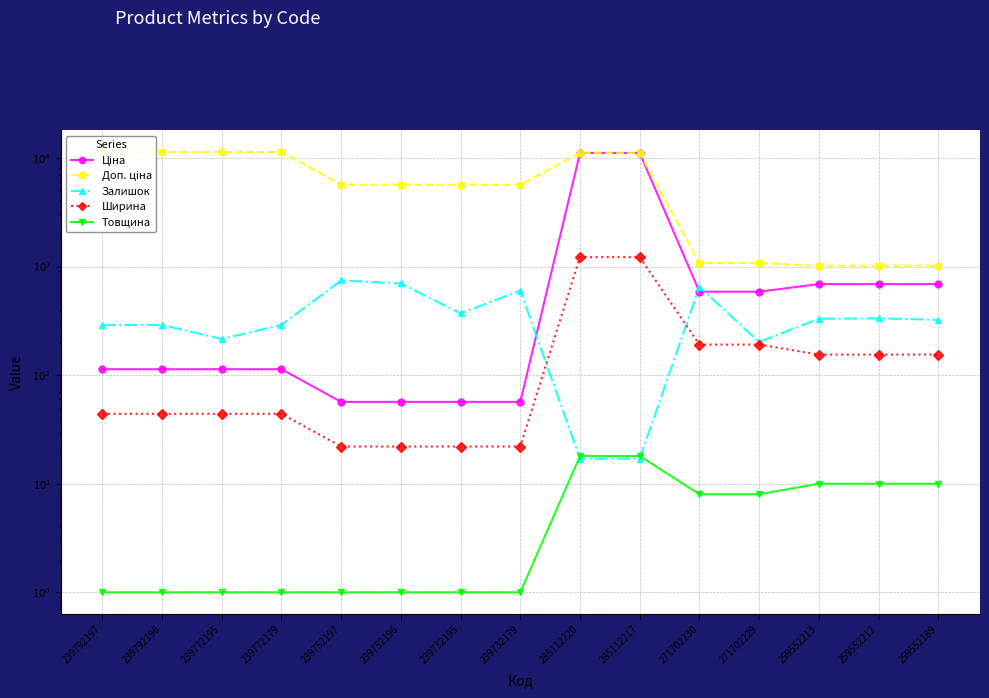

Reading left to right, what are all the values shown in this chart?

Ціна: 239792197=113.3	239792196=113.3	239772195=113.3	239772179=113.3	239752197=56.7	239752196=56.7	239732195=56.7	239732179=56.7	285112220=11113.6	285112217=11113.6	271702230=586.0	271702229=586.0	259552213=689.1	259552212=689.1	259552189=689.1
Доп. ціна: 239792197=11334.0	239792196=11334.0	239772195=11334.0	239772179=11334.0	239752197=5667.0	239752196=5667.0	239732195=5667.0	239732179=5667.0	285112220=11113.6	285112217=11113.6	271702230=1074.5	271702229=1074.5	259552213=1017.8	259552212=1017.8	259552189=1017.8
Залишок: 239792197=289.0	239792196=290.0	239772195=215.0	239772179=290.0	239752197=745.0	239752196=698.0	239732195=370.0	239732179=601.0	285112220=17.0	285112217=17.0	271702230=649.0	271702229=202.0	259552213=330.0	259552212=333.0	259552189=323.0
Ширина: 239792197=44.0	239792196=44.0	239772195=44.0	239772179=44.0	239752197=22.0	239752196=22.0	239732195=22.0	239732179=22.0	285112220=1220.0	285112217=1220.0	271702230=191.0	271702229=191.0	259552213=154.5	259552212=154.5	259552189=154.5
Товщина: 239792197=1.0	239792196=1.0	239772195=1.0	239772179=1.0	239752197=1.0	239752196=1.0	239732195=1.0	239732179=1.0	285112220=18.0	285112217=18.0	271702230=8.0	271702229=8.0	259552213=10.0	259552212=10.0	259552189=10.0